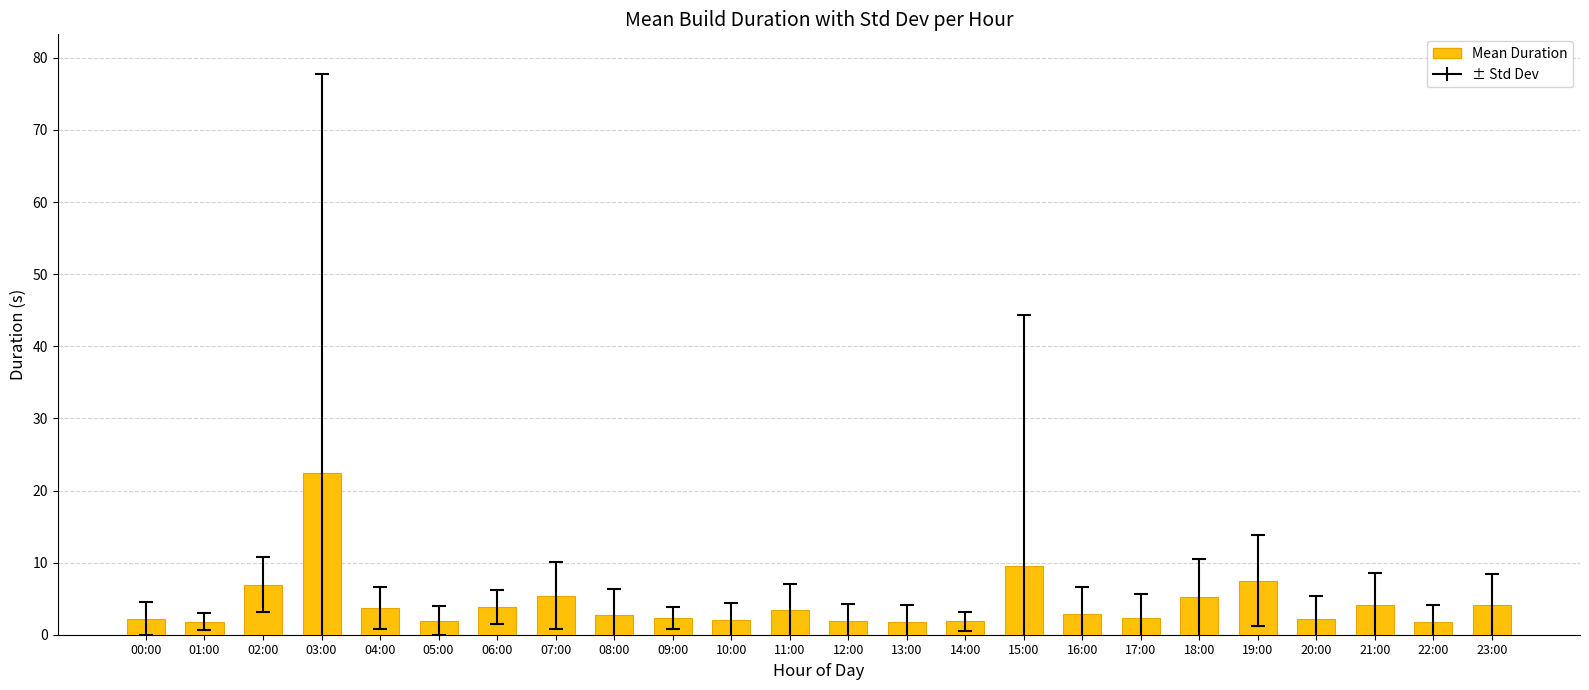

Is it true that the value at 13:00 is 1.7?

True